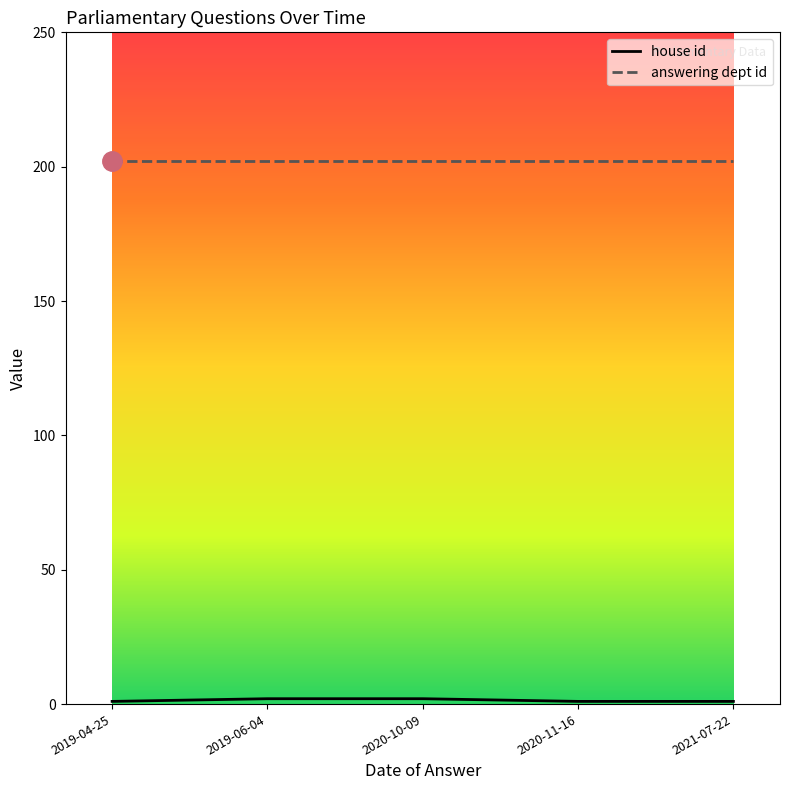

What position from the right is 2021-07-22?

1